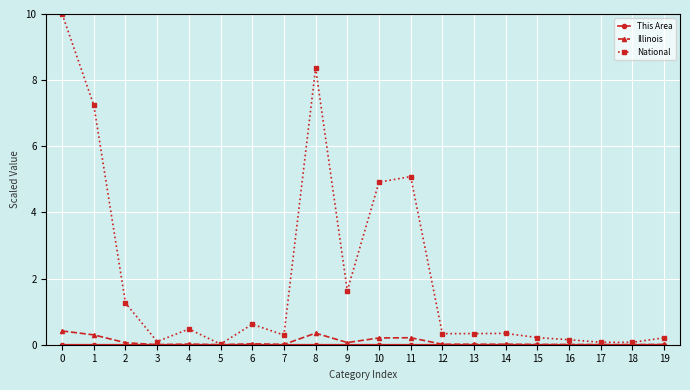

What is the maximum value shown in the chart?

10.0